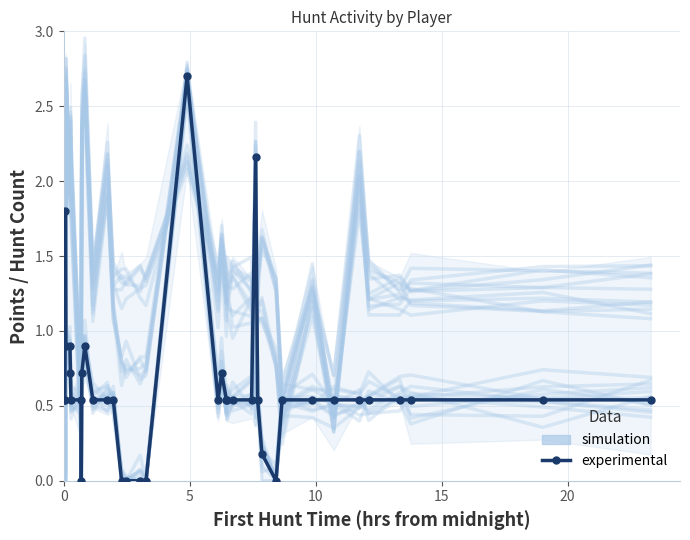

True or false: experimental has more than 1 interior local peaks.

True